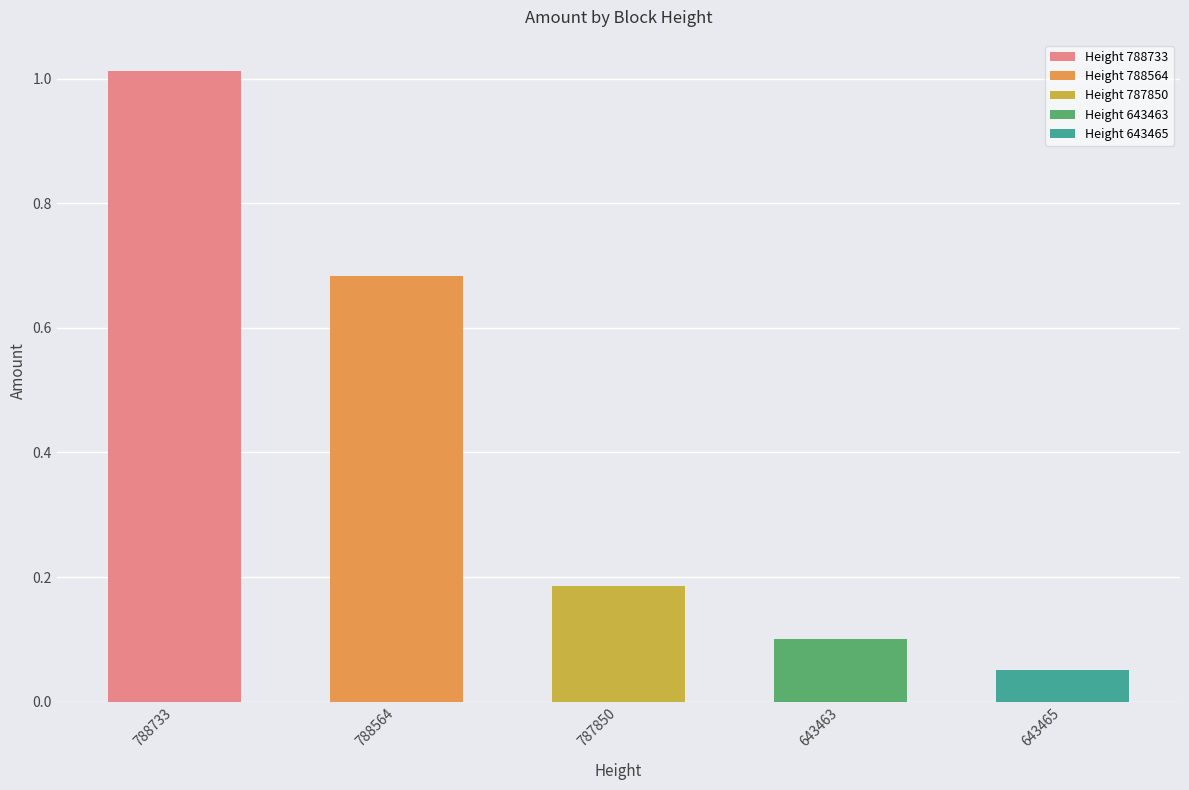

Are the bars horizontal?

No